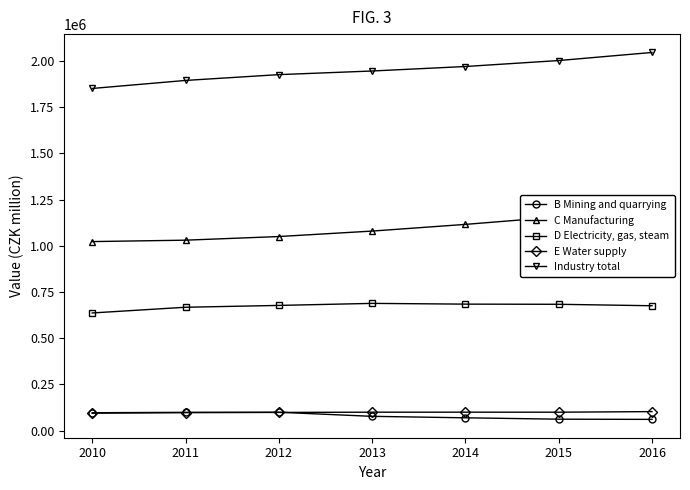

Which series changed the most between 2011 and 2014?

C Manufacturing